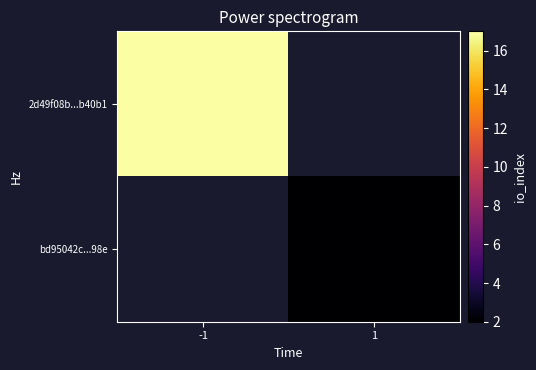

At how many categories does at least one series exceed 10?

1